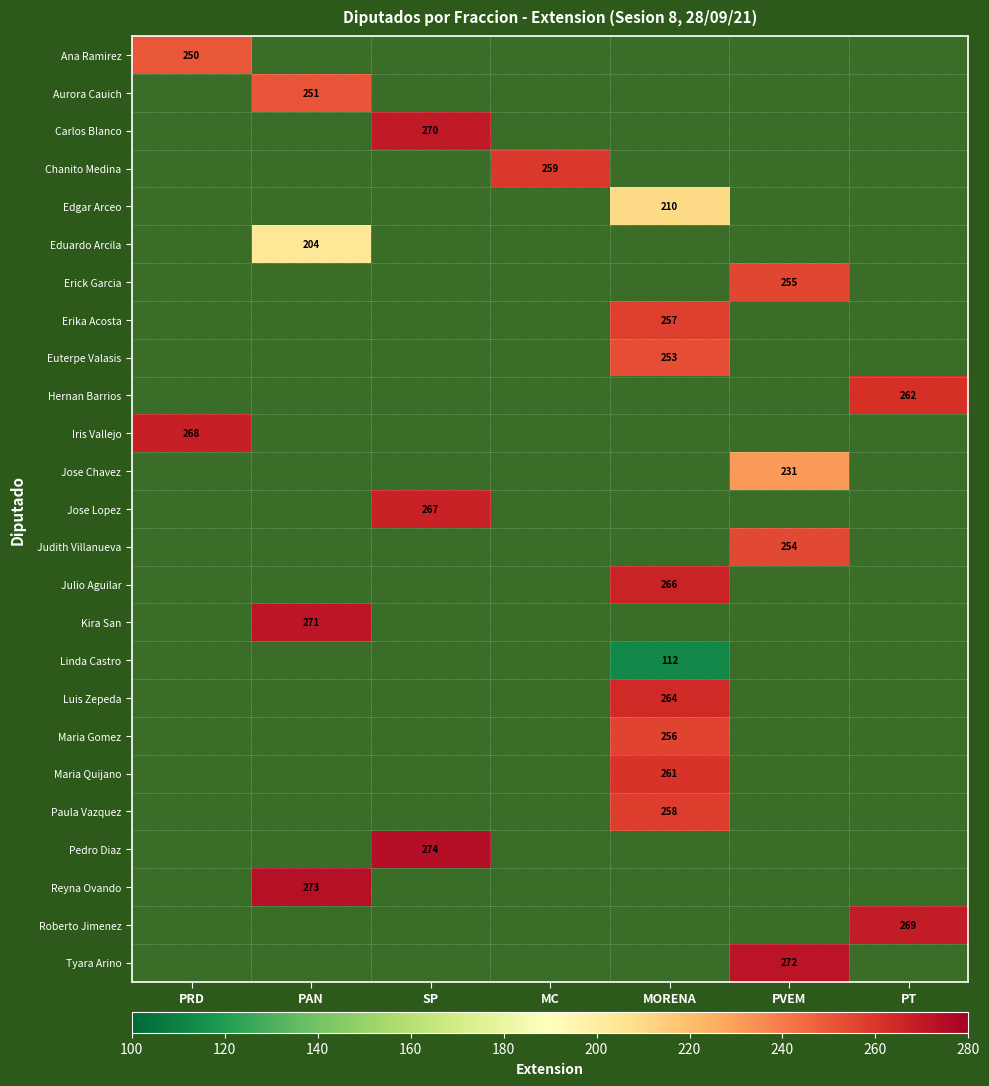

What is the minimum value shown in the chart?

112.0